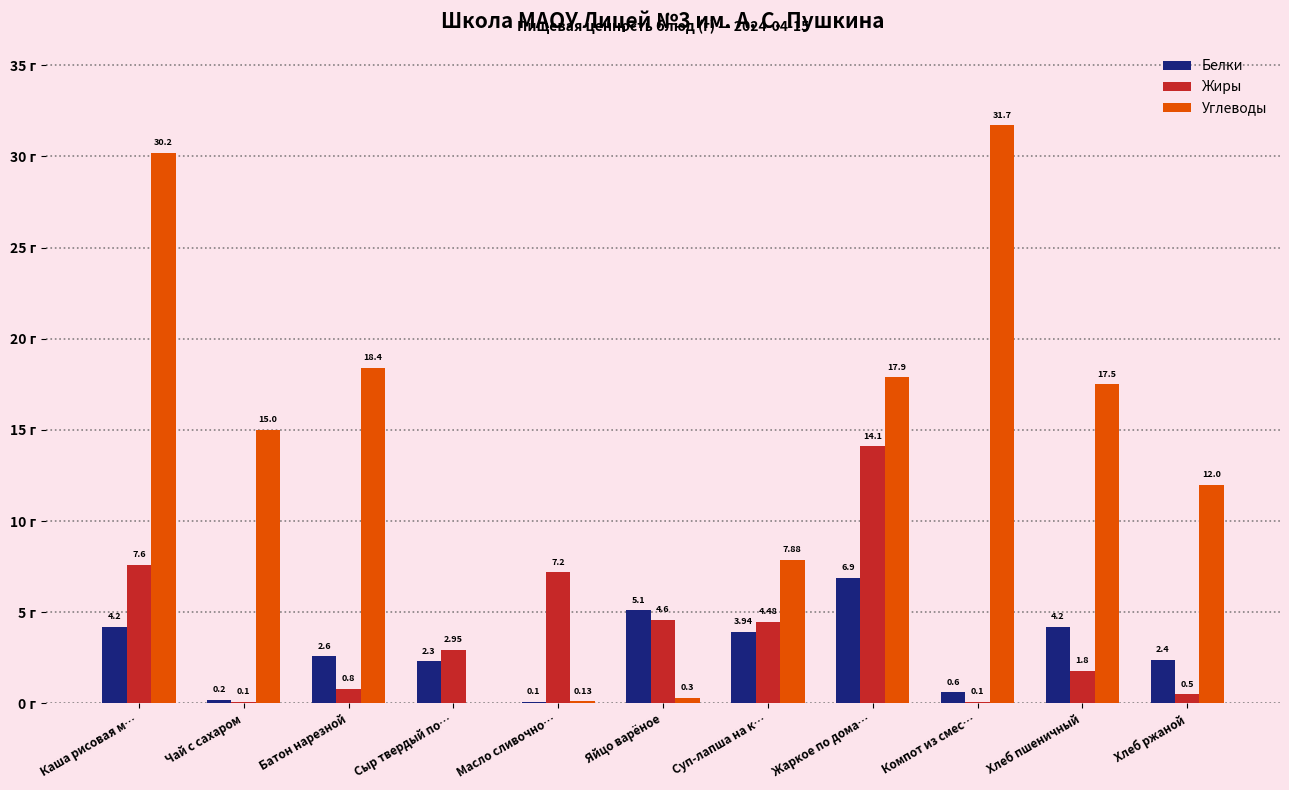

Which series has the largest total across all categories?

Углеводы